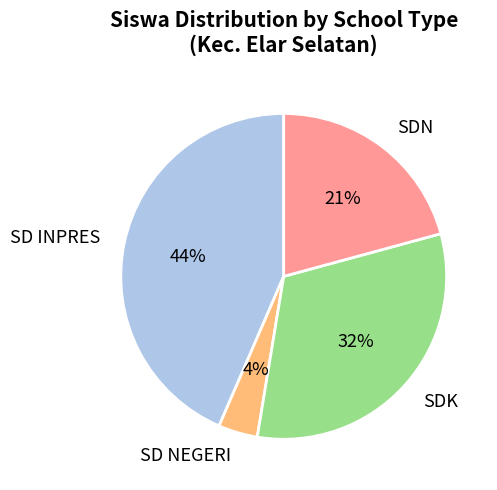

Approximately how many times larger is the value at SDN compared to SD INPRES?

0.5